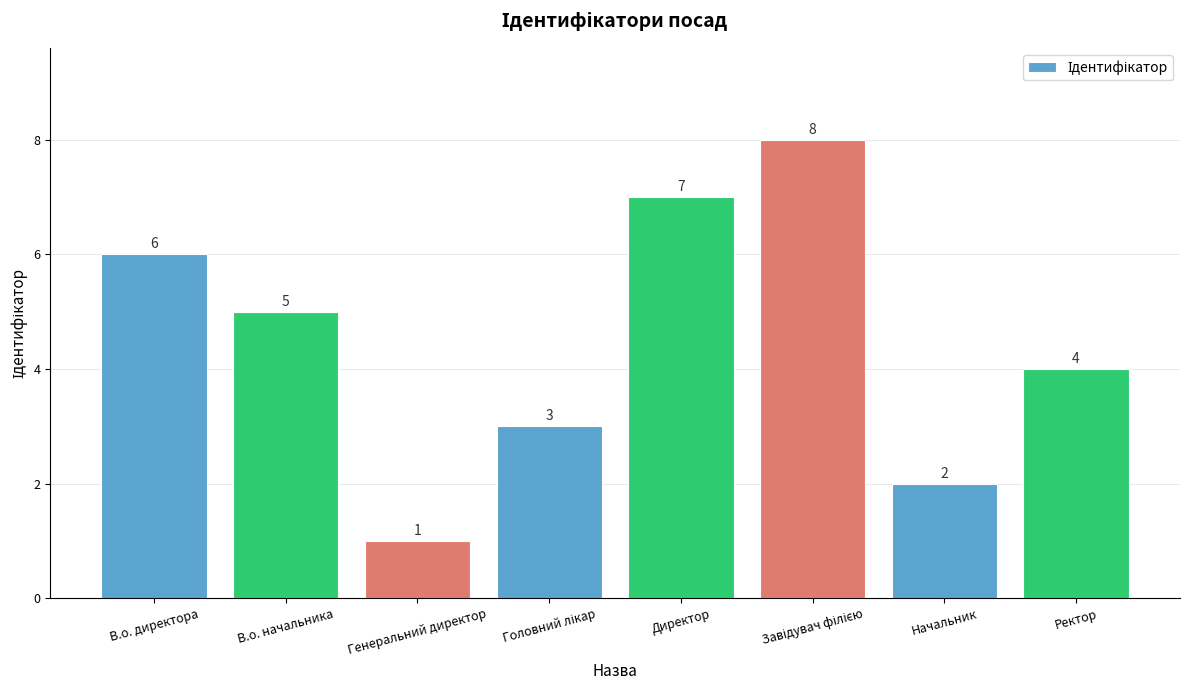

Where does the data first go above 5?

В.о. директора